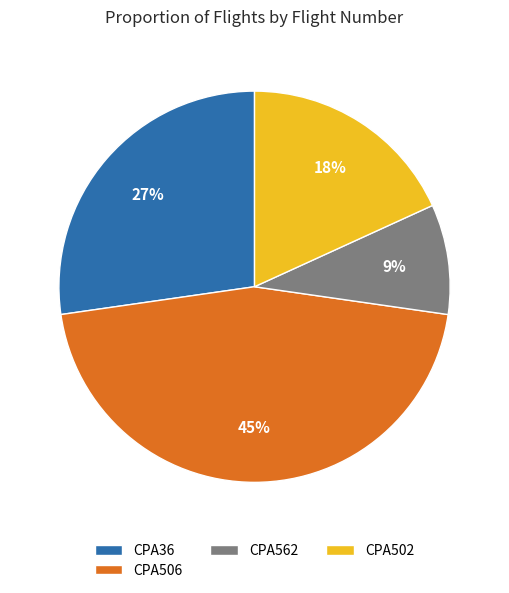

Which has a higher value, CPA562 or CPA502?

CPA502